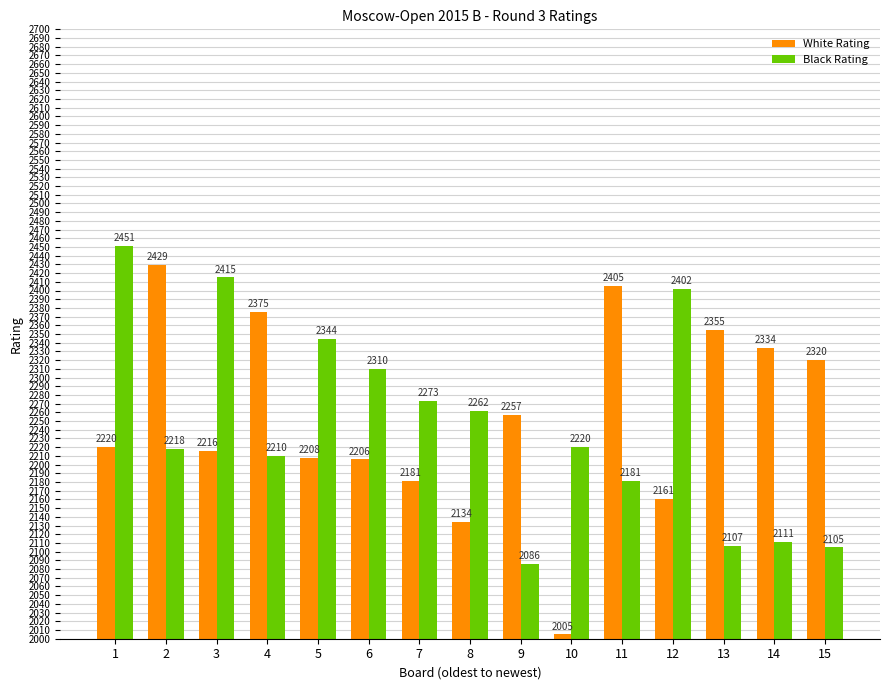

Reading left to right, extract all data points from this chart.

White Rating: 2220	2429	2216	2375	2208	2206	2181	2134	2257	2005	2405	2161	2355	2334	2320
Black Rating: 2451	2218	2415	2210	2344	2310	2273	2262	2086	2220	2181	2402	2107	2111	2105